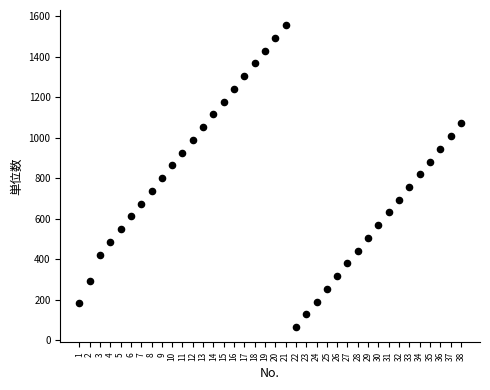

What is the range of X values (max minus min)?

37